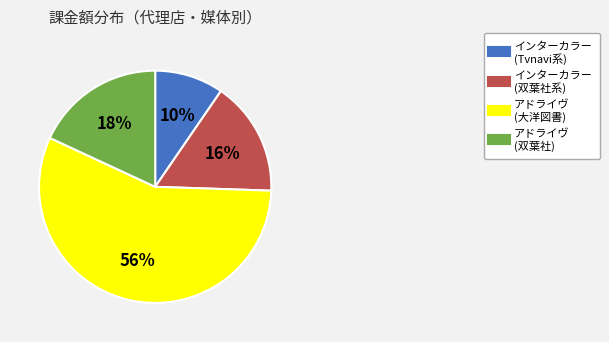

To the nearest percent, what is the average slice percentage?

25%